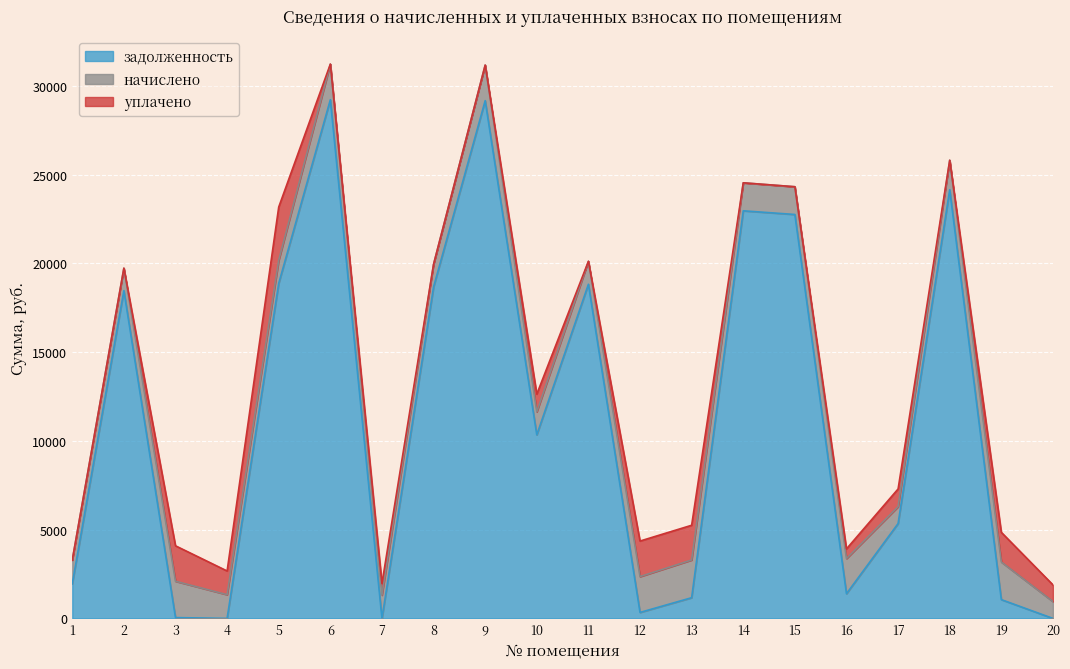

Is the value of задолженность at 4 greater than the value of начислено at 8?

No